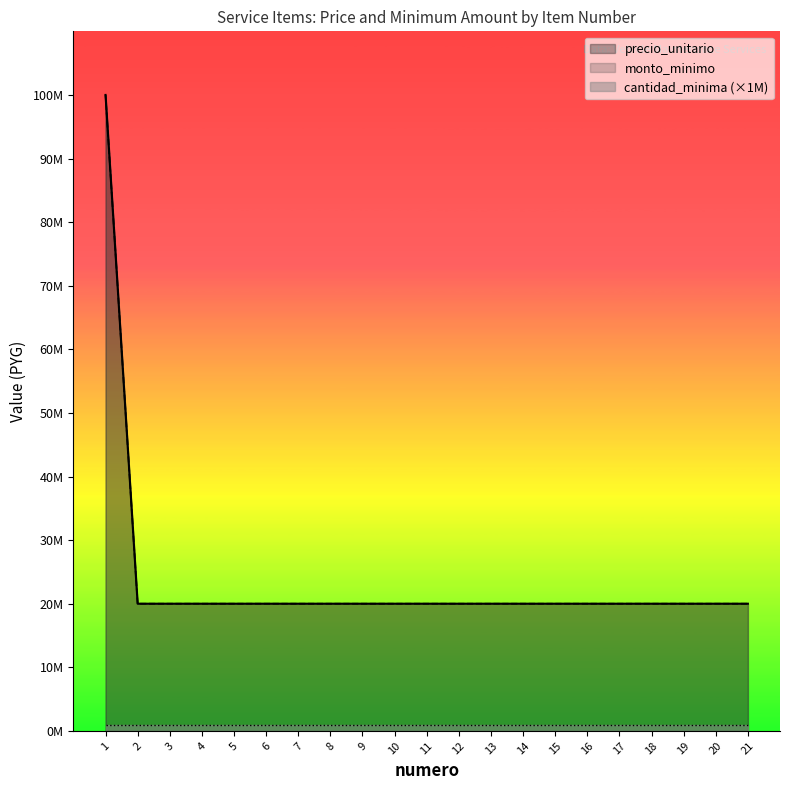

How many values in the monto_minimo series exceed 20000000?

1